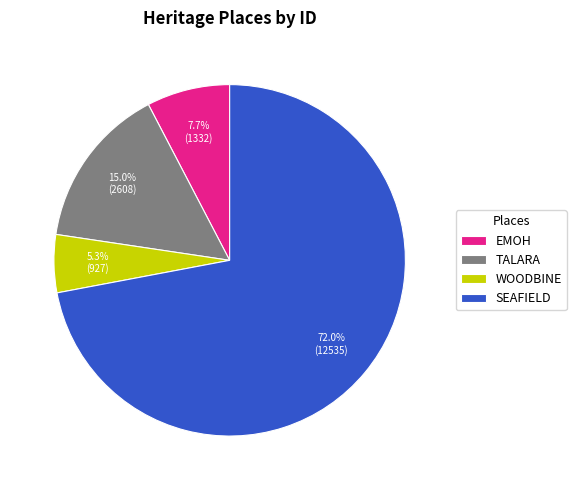

What percentage is NOT represented by EMOH?

92.3%